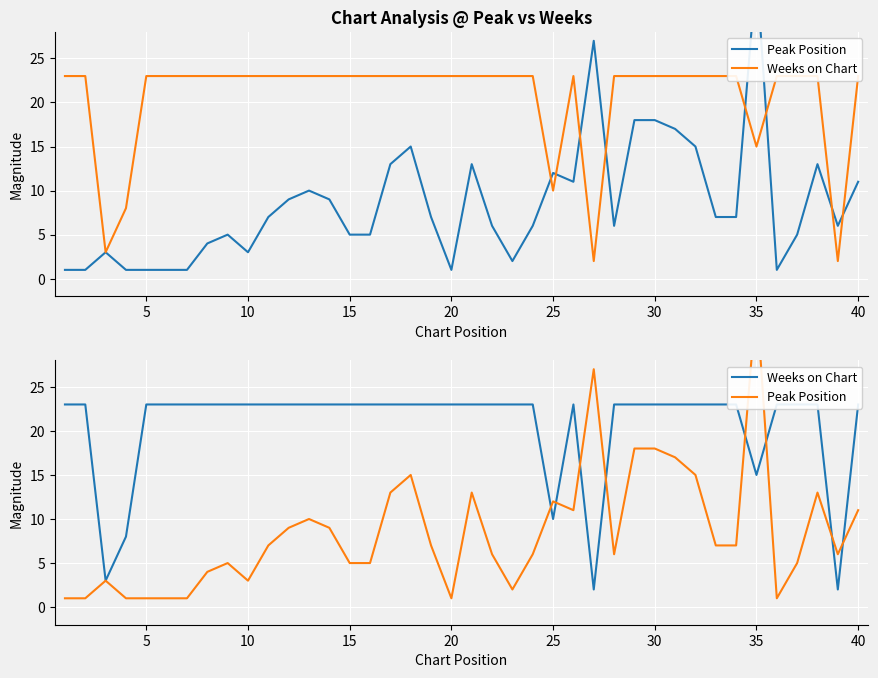

Reading left to right, extract all data points from this chart.

Peak Position: 1	1	3	1	1	1	1	4	5	3	7	9	10	9	5	5	13	15	7	1	13	6	2	6	12	11	27	6	18	18	17	15	7	7	35	1	5	13	6	11
Weeks on Chart: 23	23	3	8	23	23	23	23	23	23	23	23	23	23	23	23	23	23	23	23	23	23	23	23	10	23	2	23	23	23	23	23	23	23	15	23	23	23	2	23